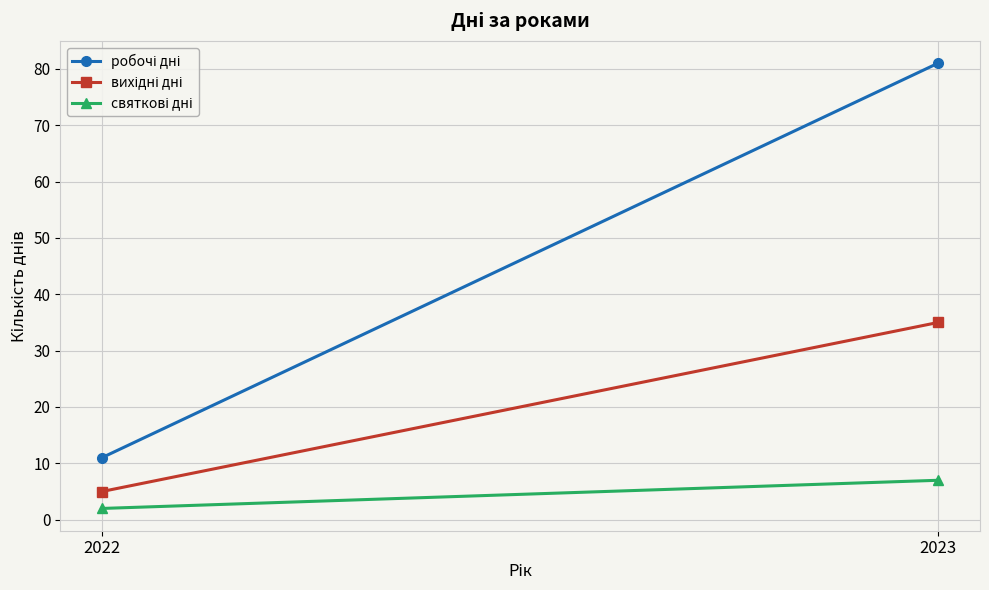

What is the minimum value for вихідні дні?

5